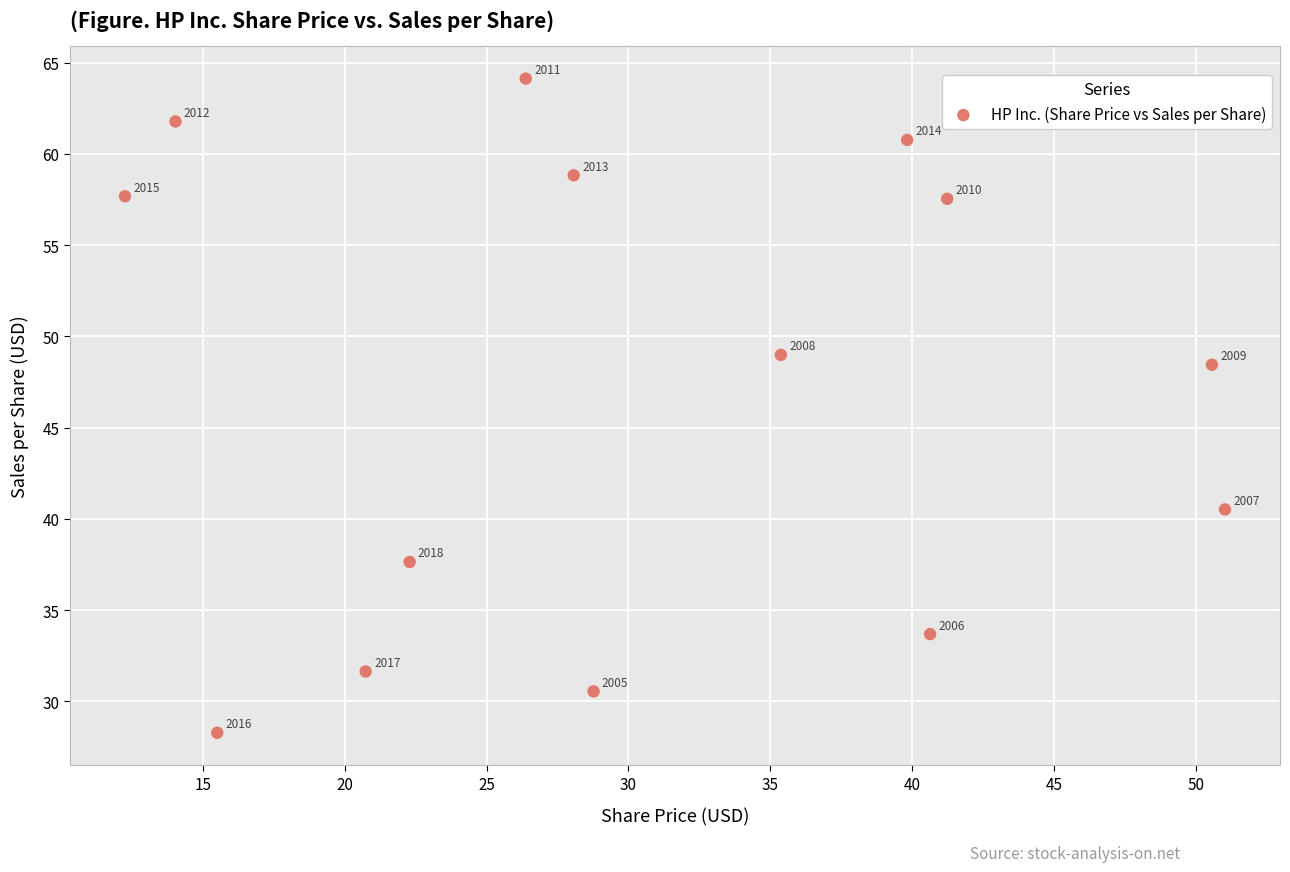

What is the range of X values (max minus min)?

38.8